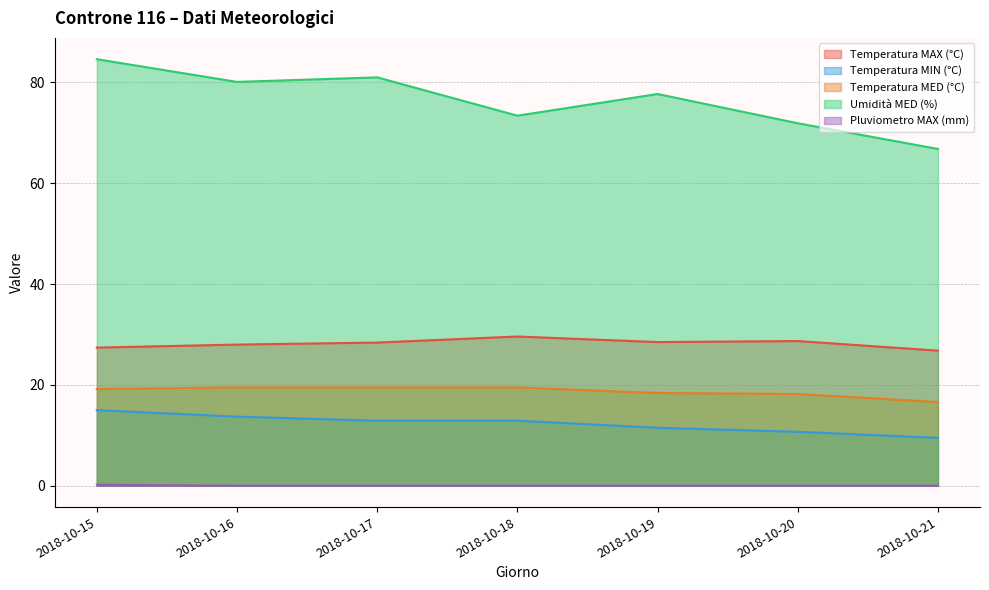

Reading left to right, transcribe all the data shown in this chart.

Temperatura MAX (°C): 2018-10-15=27.4	2018-10-16=28.0	2018-10-17=28.4	2018-10-18=29.6	2018-10-19=28.5	2018-10-20=28.7	2018-10-21=26.8
Temperatura MIN (°C): 2018-10-15=15.0	2018-10-16=13.7	2018-10-17=12.9	2018-10-18=12.9	2018-10-19=11.5	2018-10-20=10.7	2018-10-21=9.5
Temperatura MED (°C): 2018-10-15=19.2	2018-10-16=19.5	2018-10-17=19.5	2018-10-18=19.5	2018-10-19=18.4	2018-10-20=18.2	2018-10-21=16.6
Umidità MED (%): 2018-10-15=84.6	2018-10-16=80.1	2018-10-17=81.0	2018-10-18=73.4	2018-10-19=77.7	2018-10-20=71.9	2018-10-21=66.8
Pluviometro MAX (mm): 2018-10-15=0.2	2018-10-16=0.0	2018-10-17=0.0	2018-10-18=0.0	2018-10-19=0.0	2018-10-20=0.0	2018-10-21=0.0